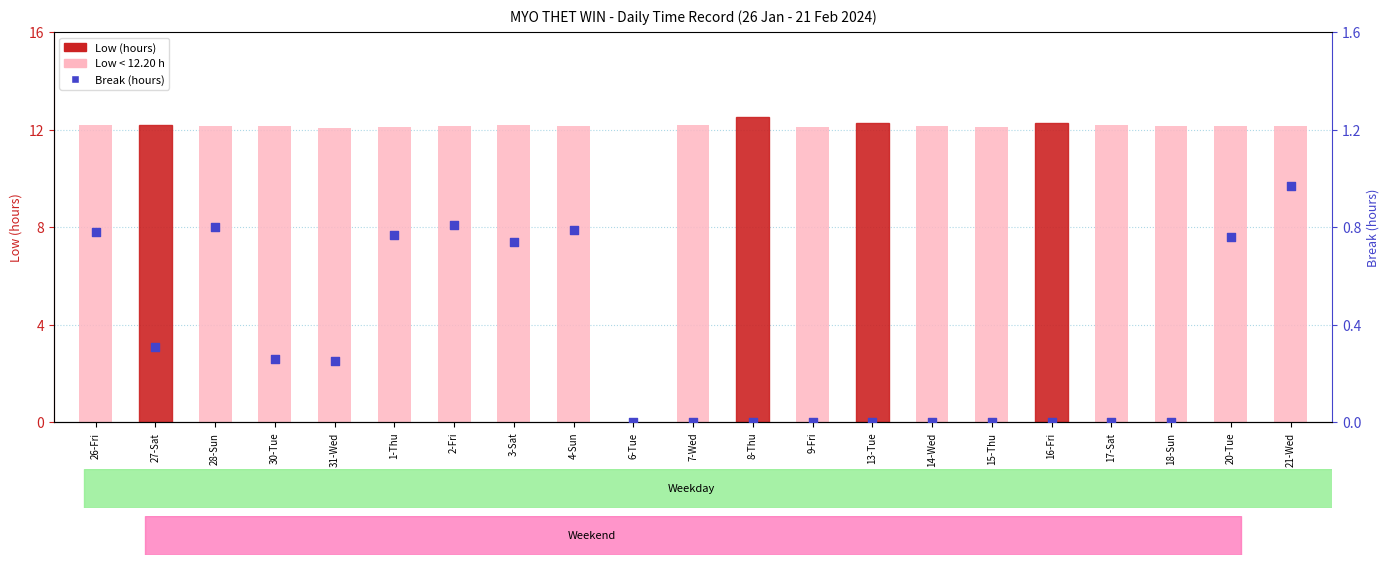

Which series has the largest total across all categories?

Low (hours)